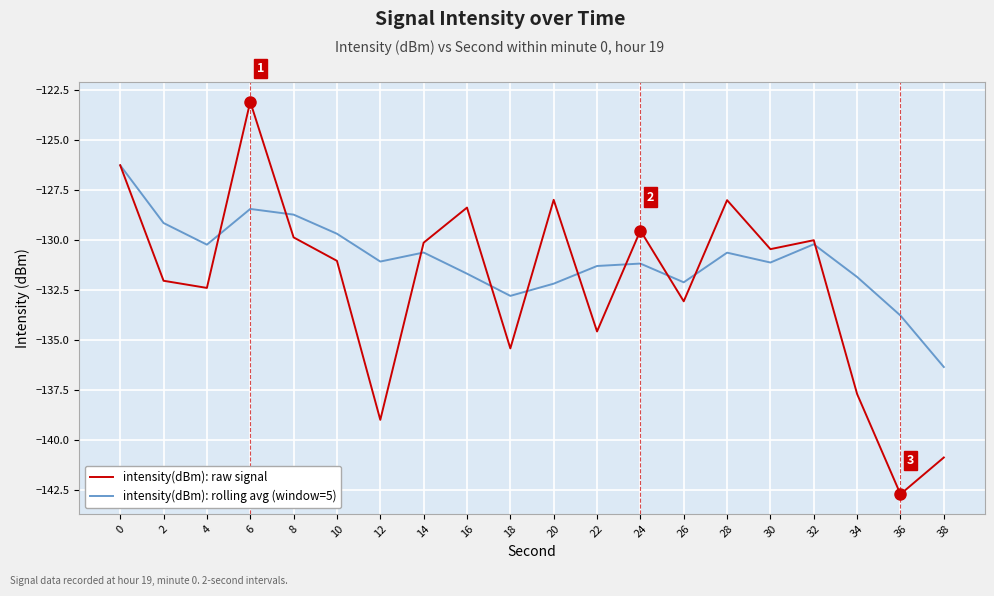

What value does the intensity(dBm): raw signal series have at 10?

-131.0